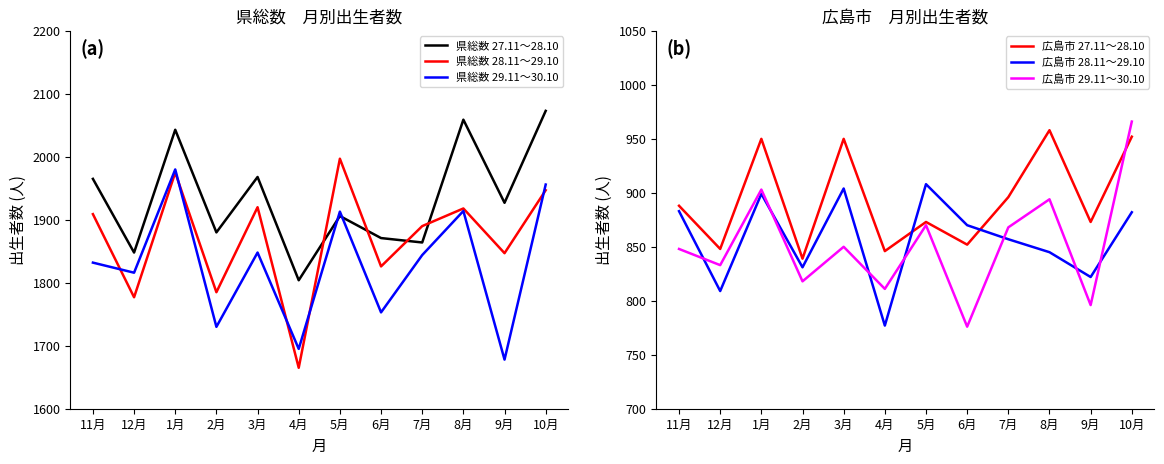

What are all the series names shown in the legend?

県総数 27.11～28.10, 県総数 28.11～29.10, 県総数 29.11～30.10, 広島市 27.11～28.10, 広島市 28.11～29.10, 広島市 29.11～30.10